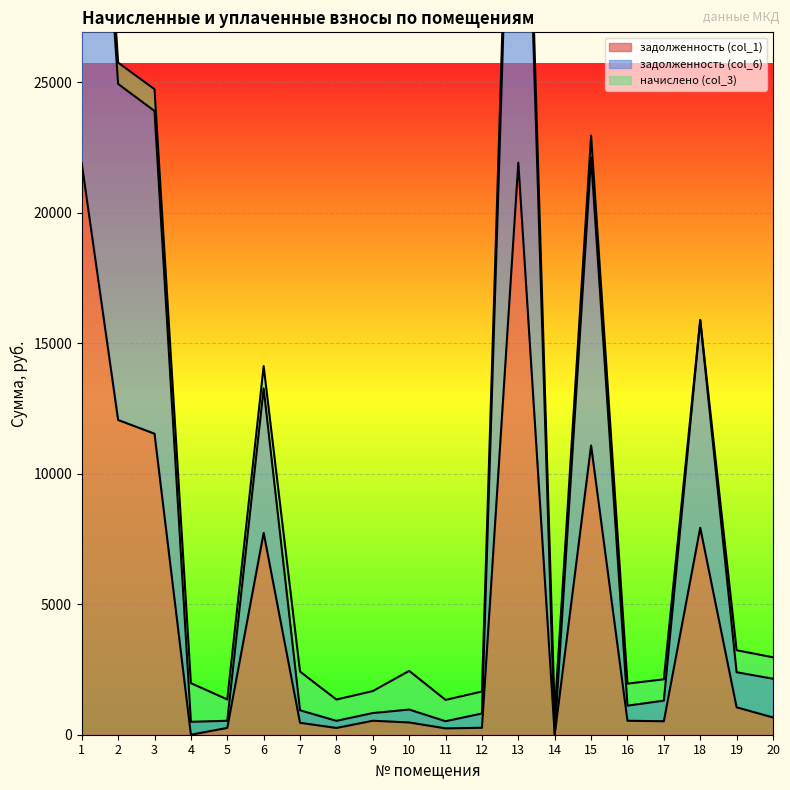

At which label is задолженность (col_6) closest to 22662?

15